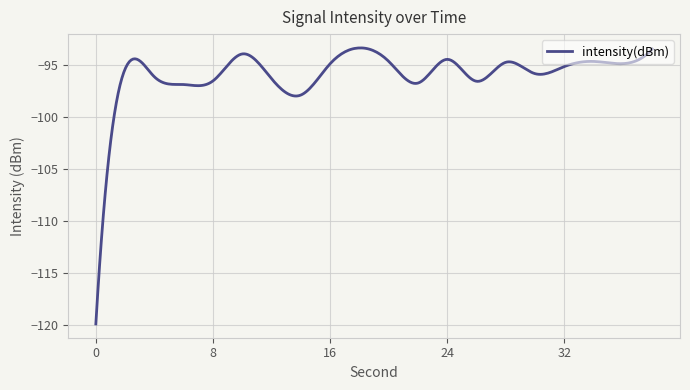

What is the maximum value shown in the chart?

-93.3